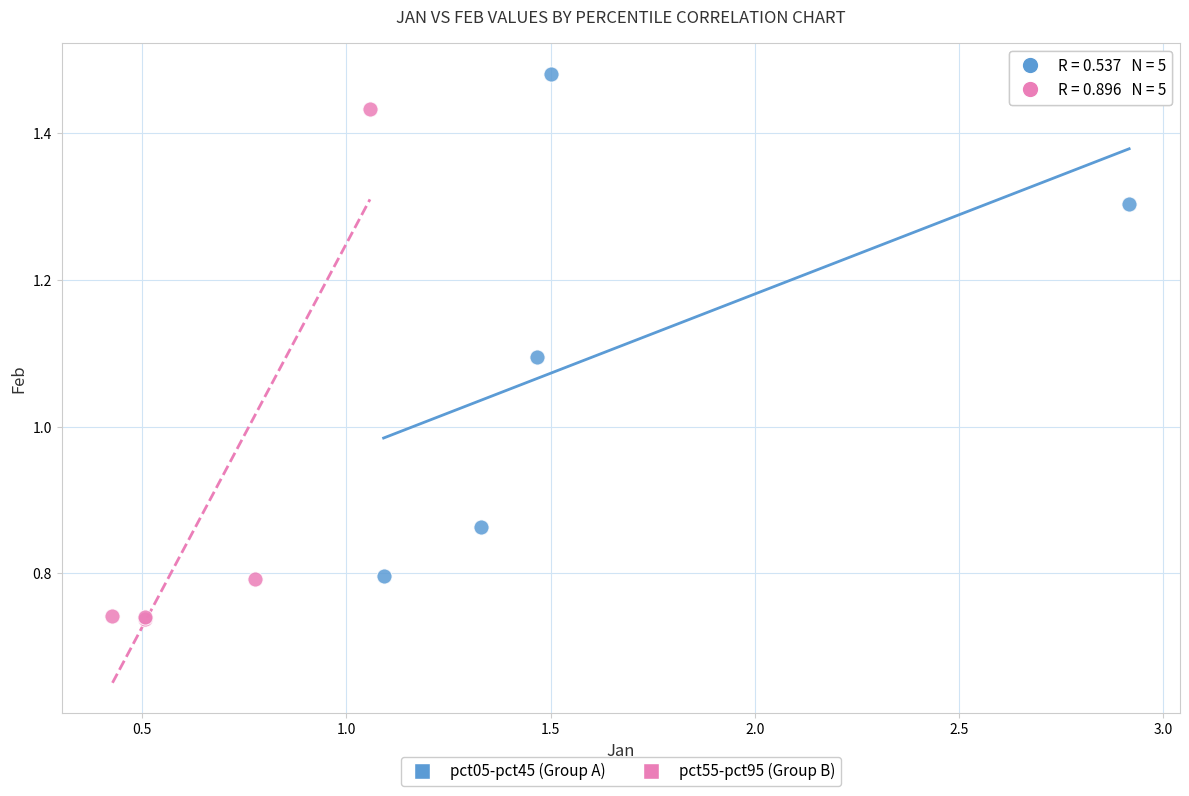

Which series reaches the maximum Y coordinate?

pct05-pct45 (Group A)